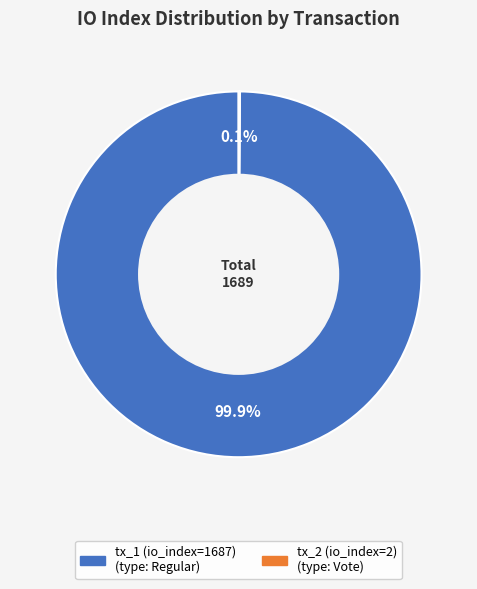

Which slice is the largest?

tx_1 (io_index=1687)